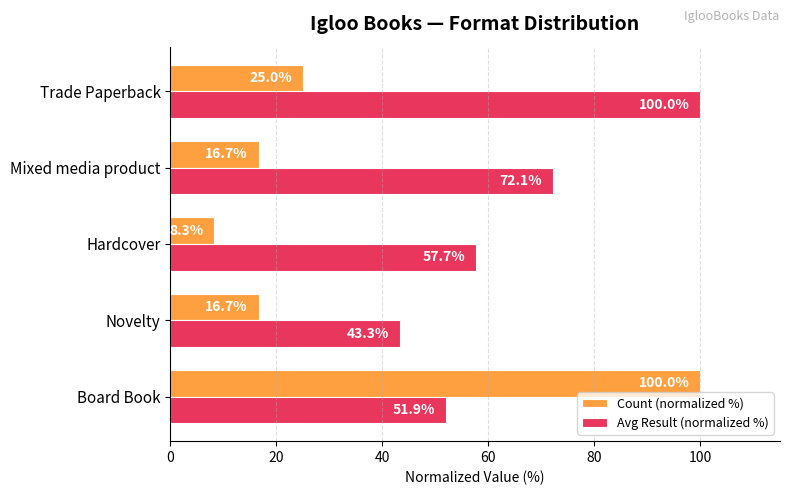

The value of Avg Result (normalized %) at Mixed media product is 112.7. True or false?

False